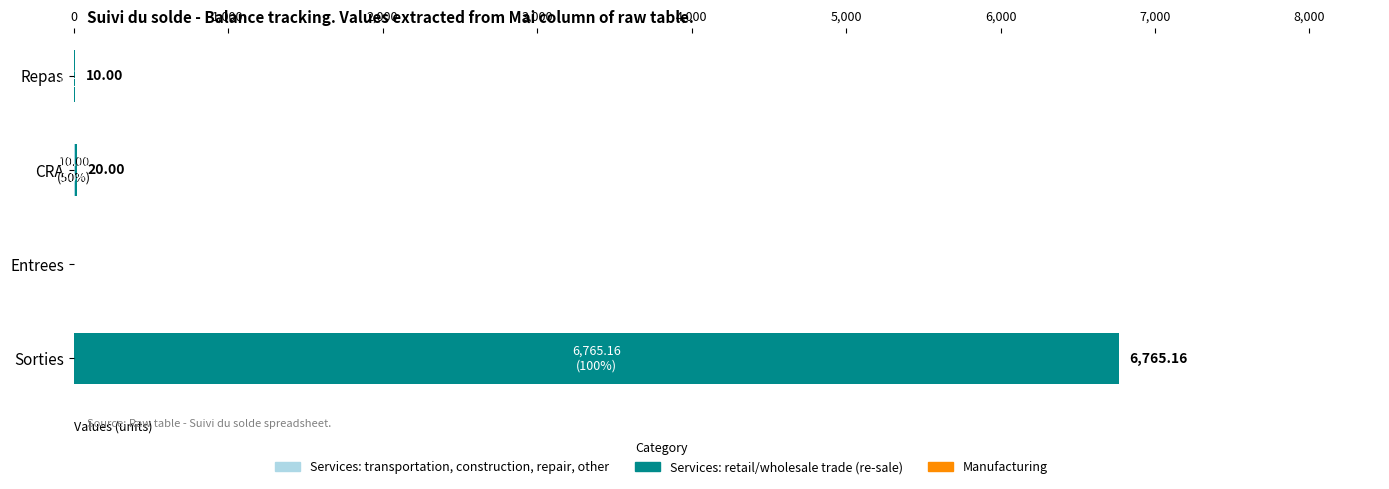

At which category is the sum across all series the highest?

Sorties